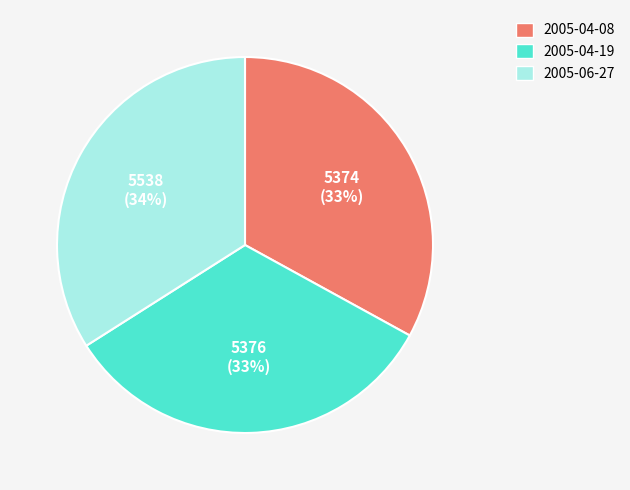

Which slice is the largest?

2005-06-27